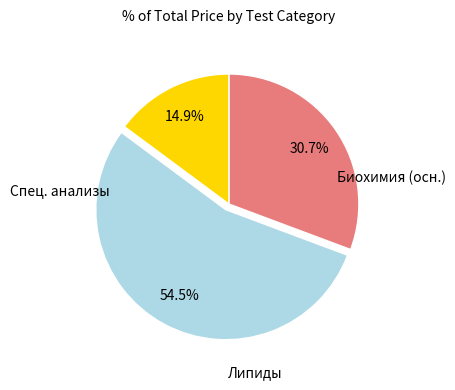

Does any single category account for the majority?

Yes